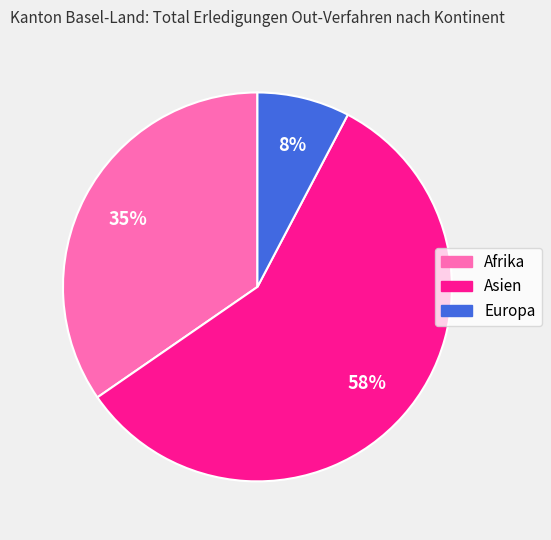

How many slices are in this pie chart?

3